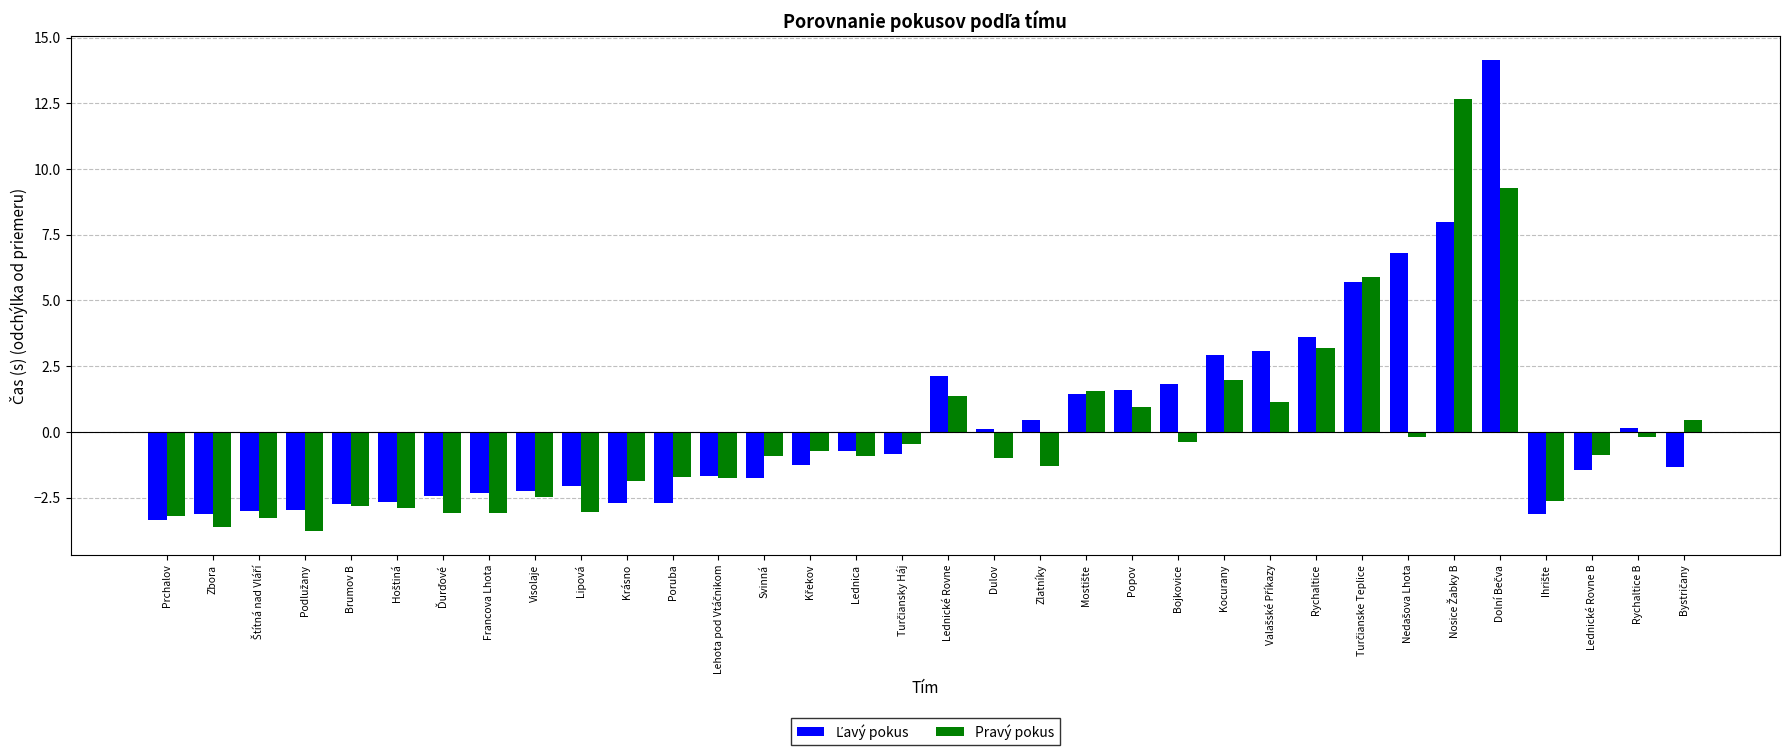

Read the Pravý pokus value at Rychaltice.

3.2